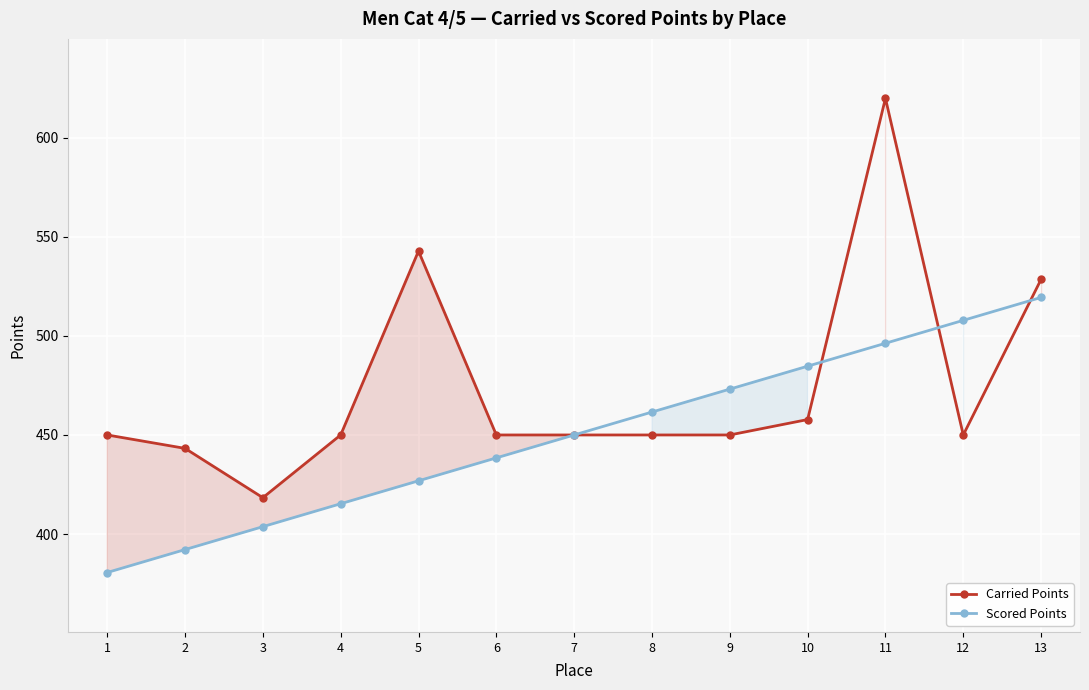

At which category does Carried Points reach its first local valley?

3